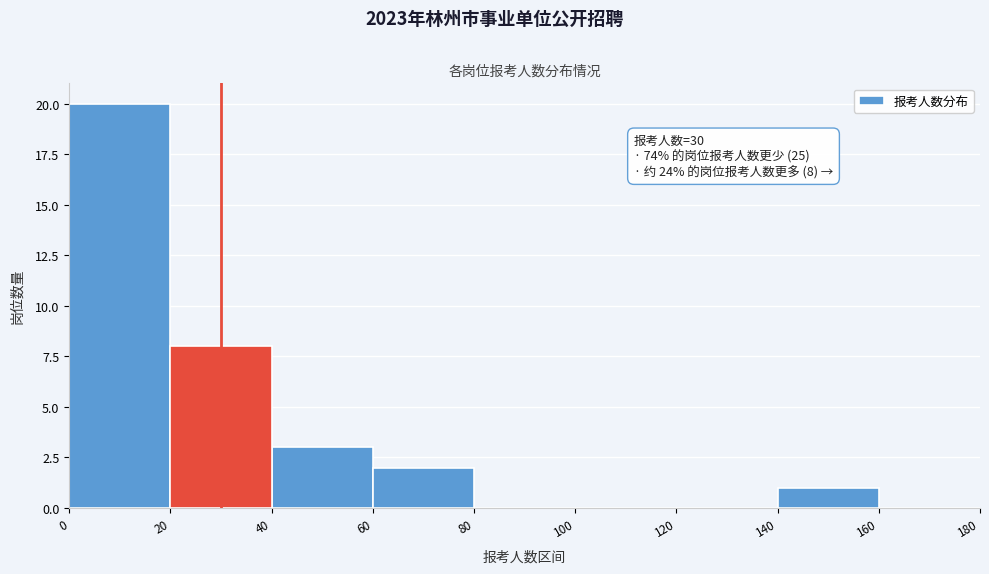

Over which range of the x-axis is the bar tallest?

0 to 20